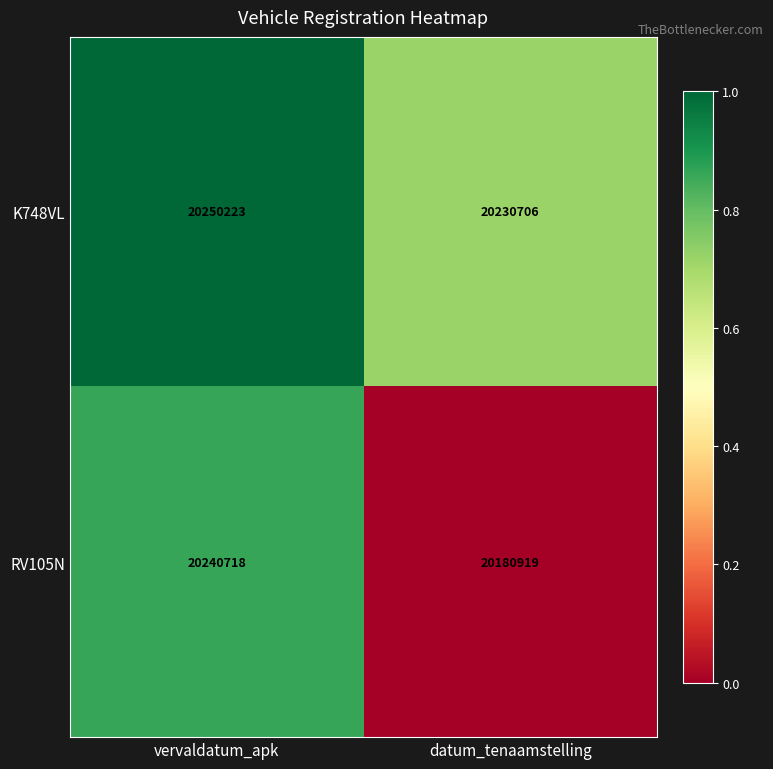

Which series has the largest total across all categories?

K748VL